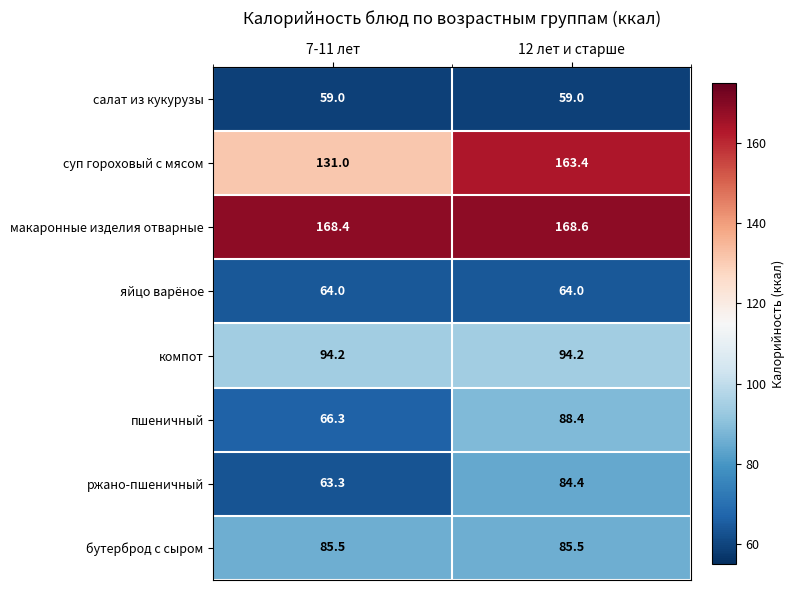

Which category has the lowest value in the ржано-пшеничный series?

7-11 лет